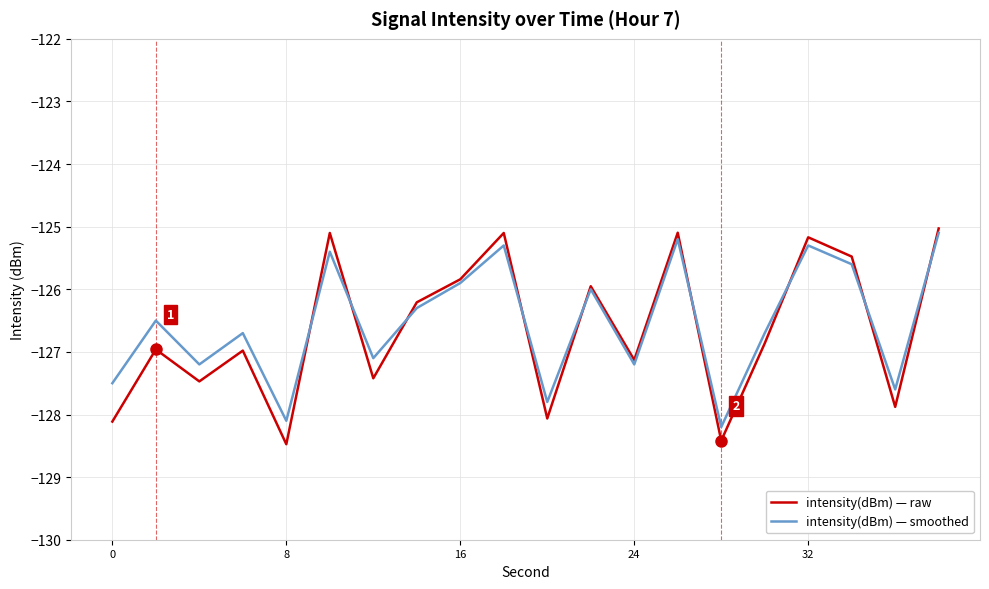

What is the average value of the intensity(dBm) — smoothed series?

-126.5